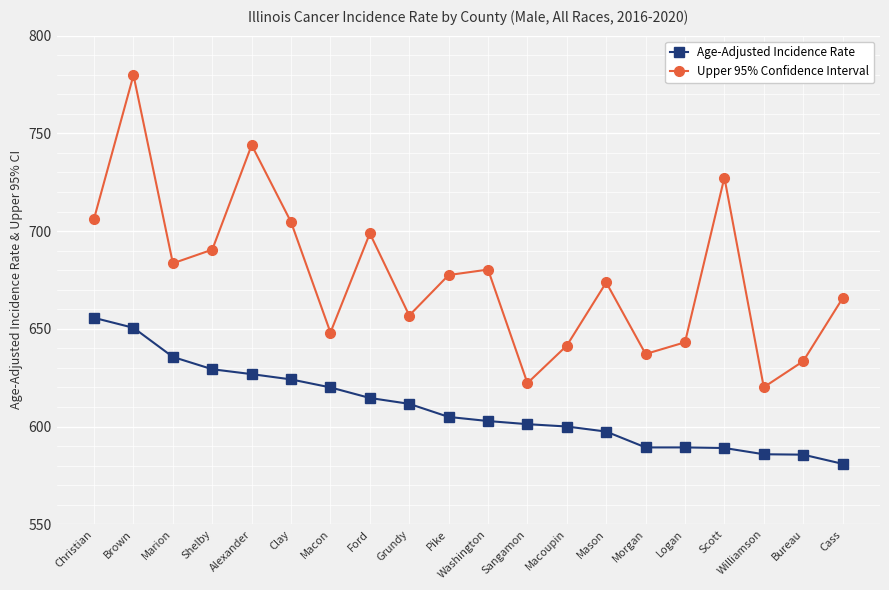

Where is Upper 95% Confidence Interval nearest to the value 699?

Ford